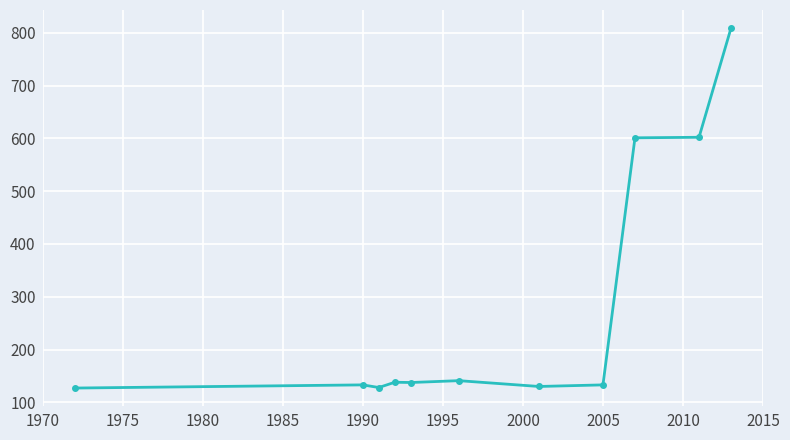

What is the sum of all values?

3079.5